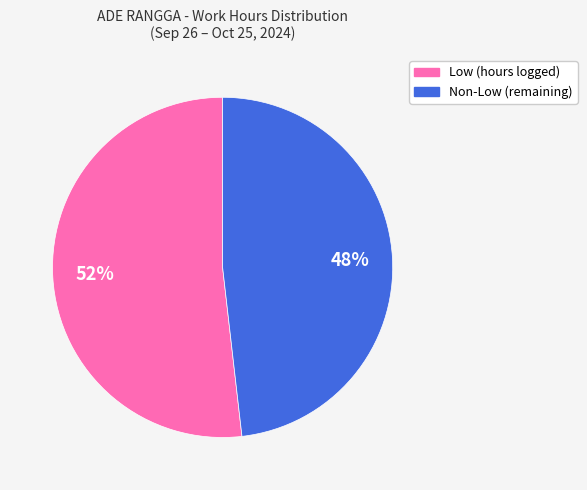

Does any single category account for the majority?

Yes